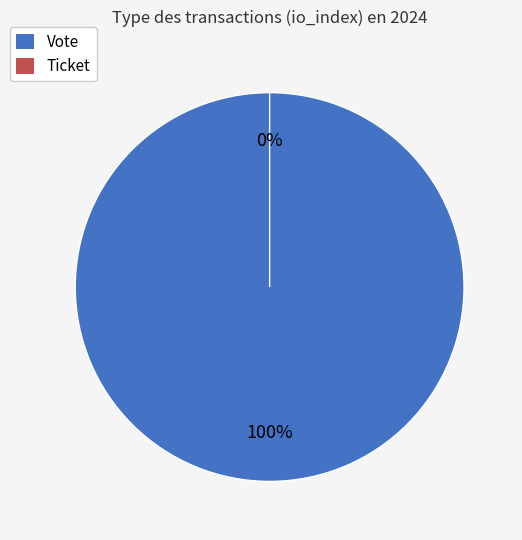

Does Ticket represent more than half of the total?

No